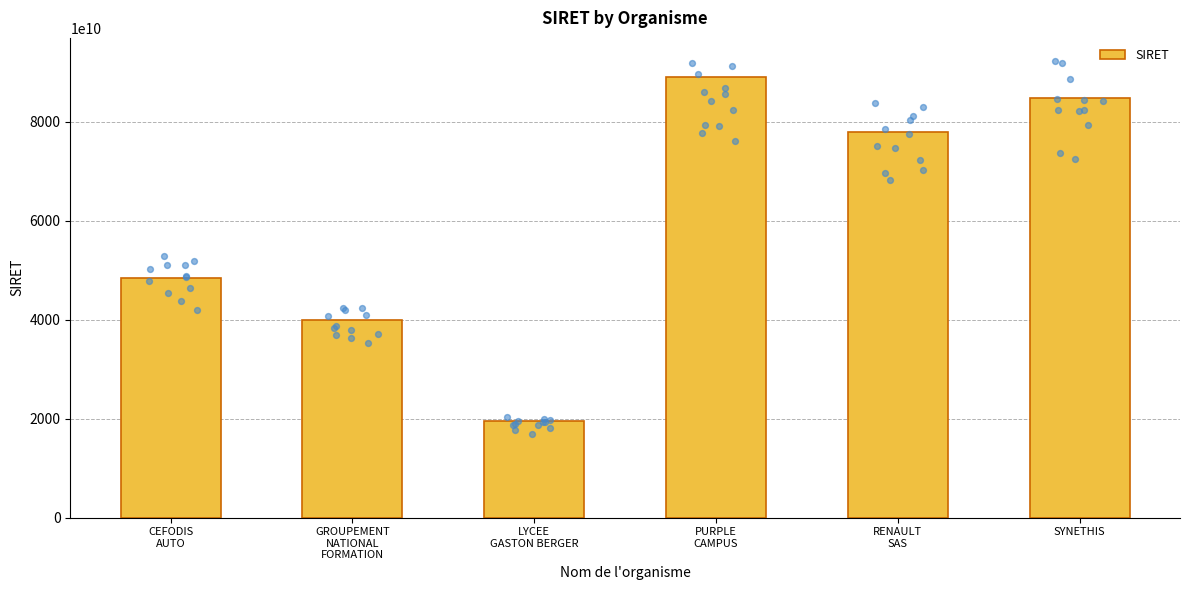

What is the change in value from GROUPEMENT
NATIONAL
FORMATION to LYCEE
GASTON BERGER?

-20387534900463